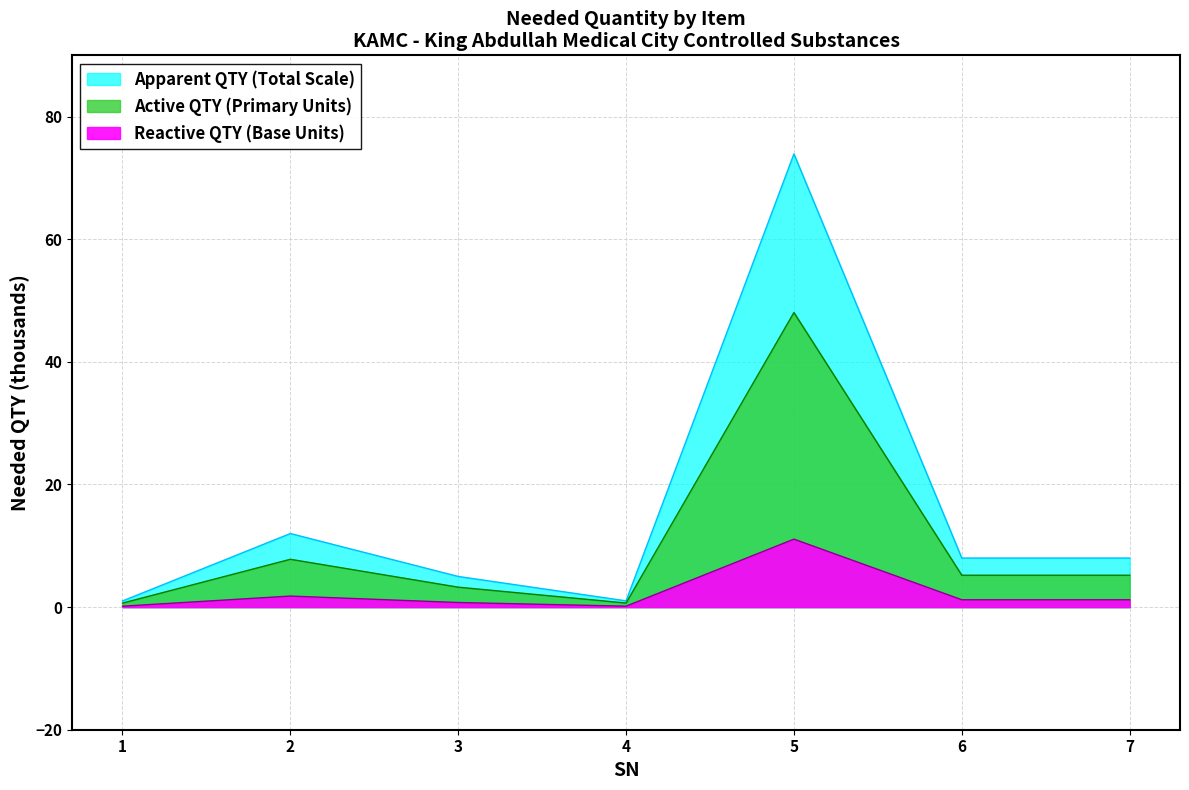

What is the difference between the maximum and minimum values?

72.9